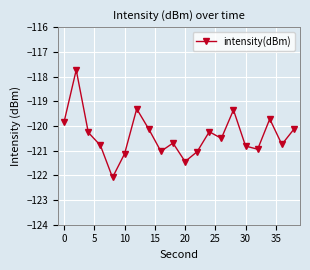

How many interior local valleys (lower than both neighbors) does the data have?

6